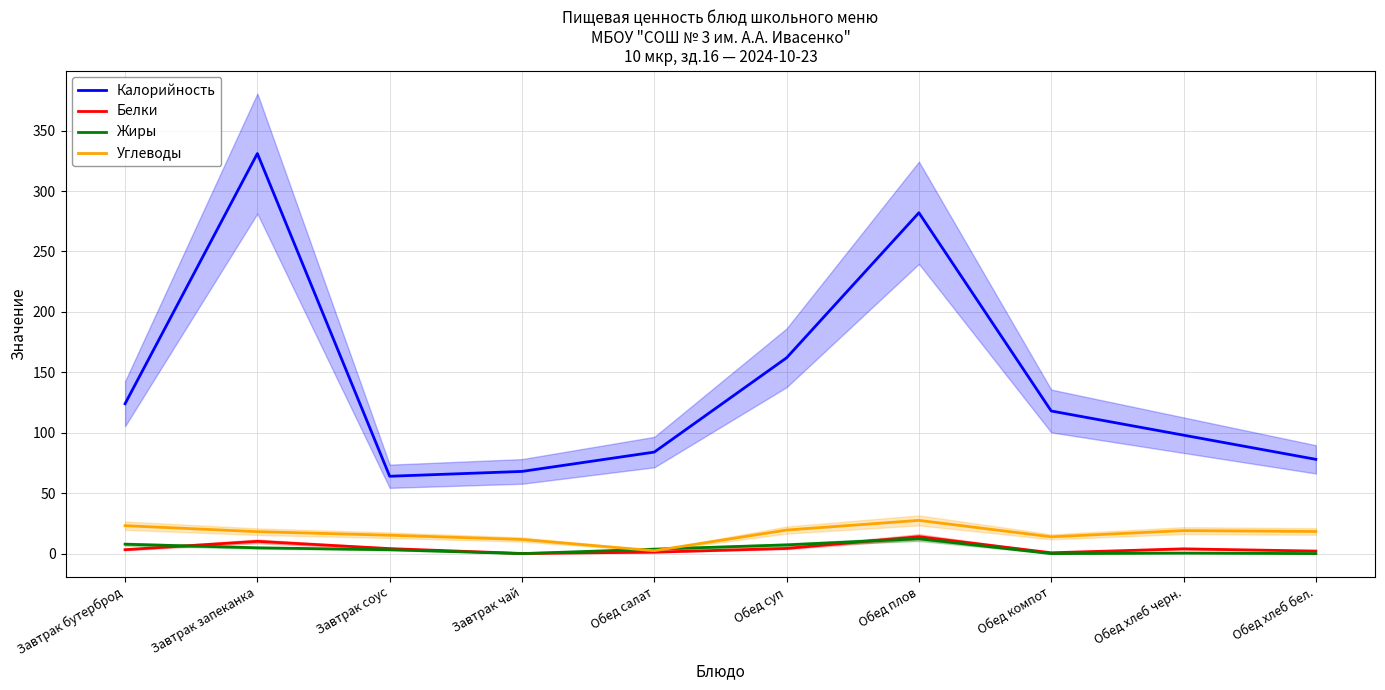

True or false: Калорийность and Жиры intersect in this chart.

False